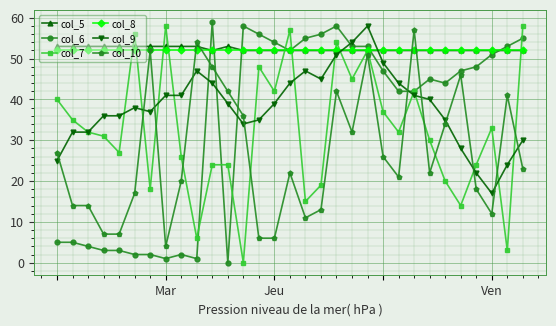

What are all the series names shown in the legend?

col_5, col_6, col_7, col_8, col_9, col_10